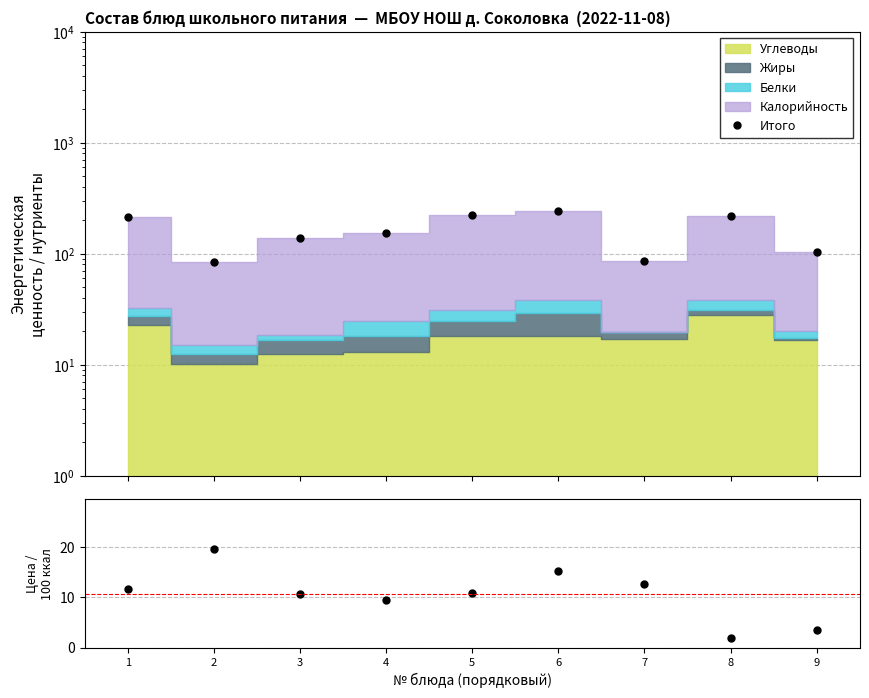

Reading right to left, extract all data points from this chart.

Итого: 9=104.0	8=216.1	7=86.6	6=242.3	5=224.0	4=154.5	3=138.6	2=83.9	1=213.5
Цена/100ккал: 9=3.6	8=1.9	7=12.6	6=15.4	5=10.8	4=9.4	3=10.7	2=19.7	1=11.6